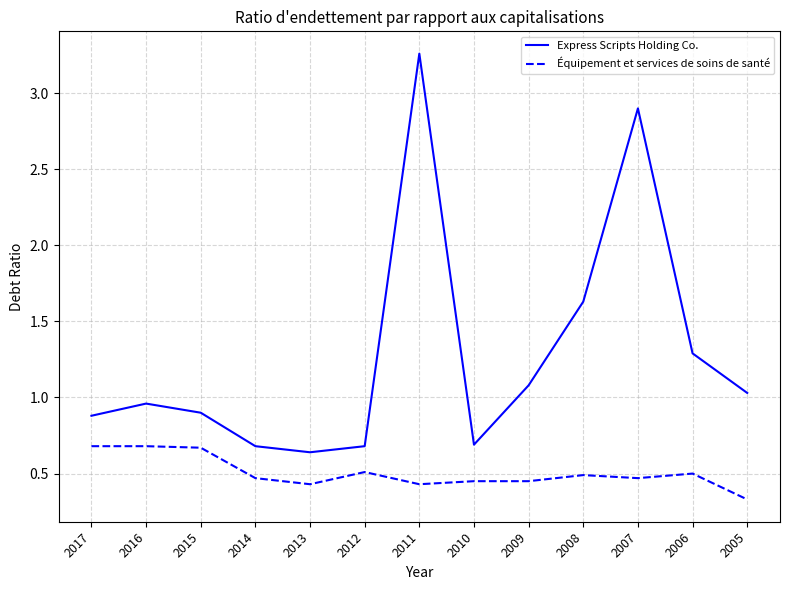

Which series has the largest total across all categories?

Express Scripts Holding Co.